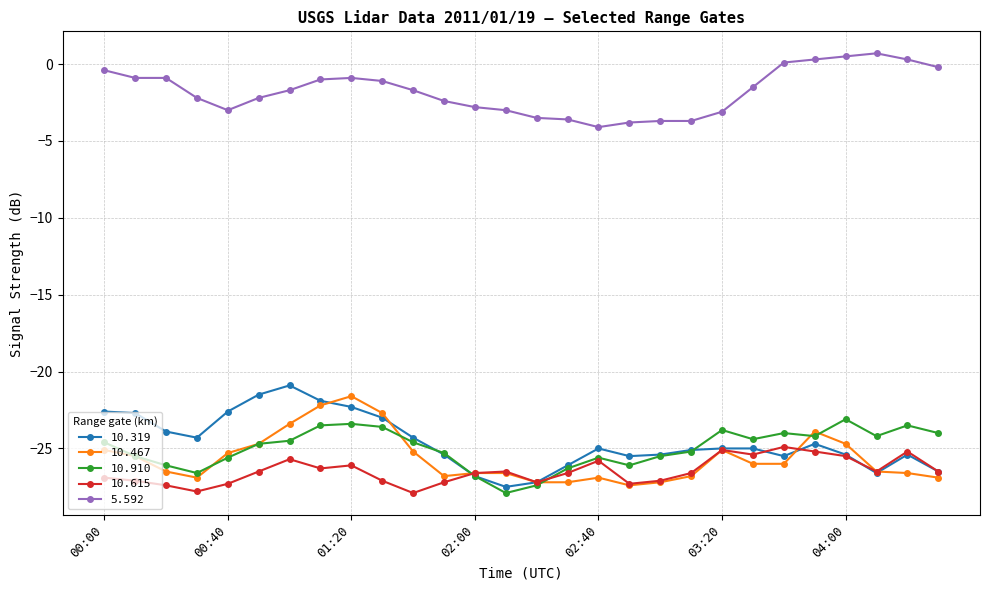

Which series has the largest total across all categories?

5.592